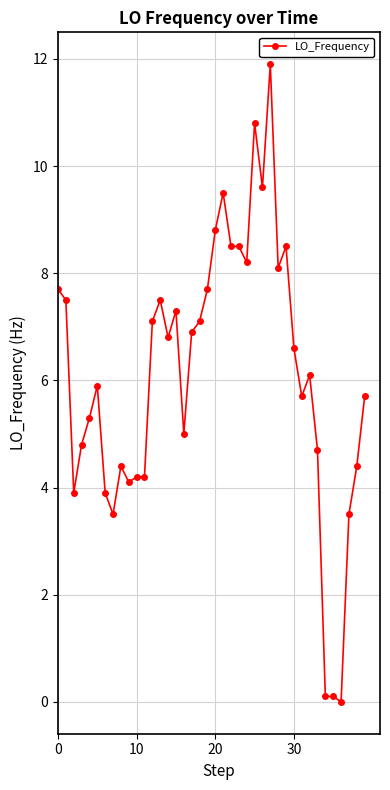

True or false: the data has more than 2 interior local peaks.

True